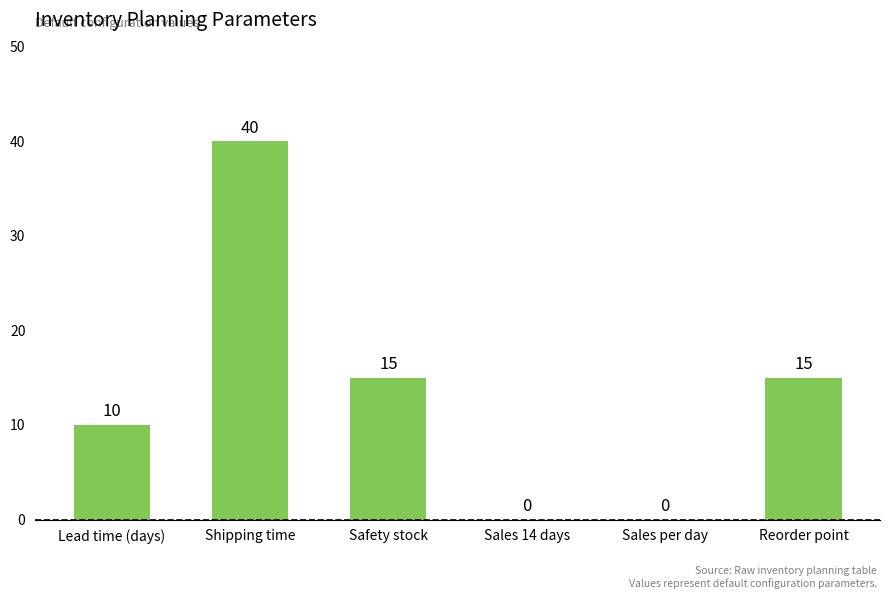

What is the change in value from Lead time (days) to Sales per day?

-10